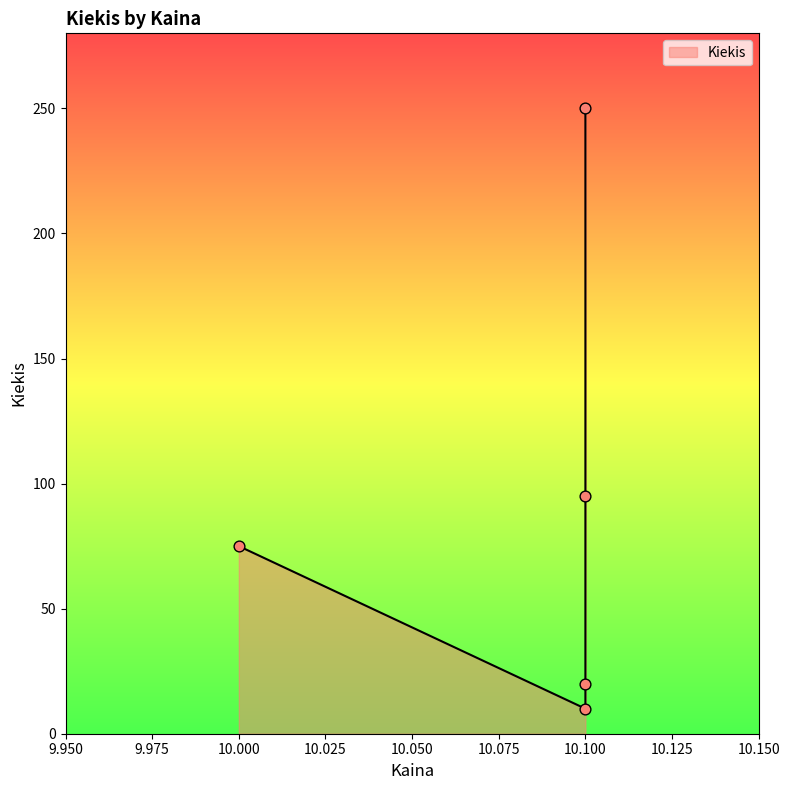

What is the change in value from 10:17:57 to 10:00:03?

-175